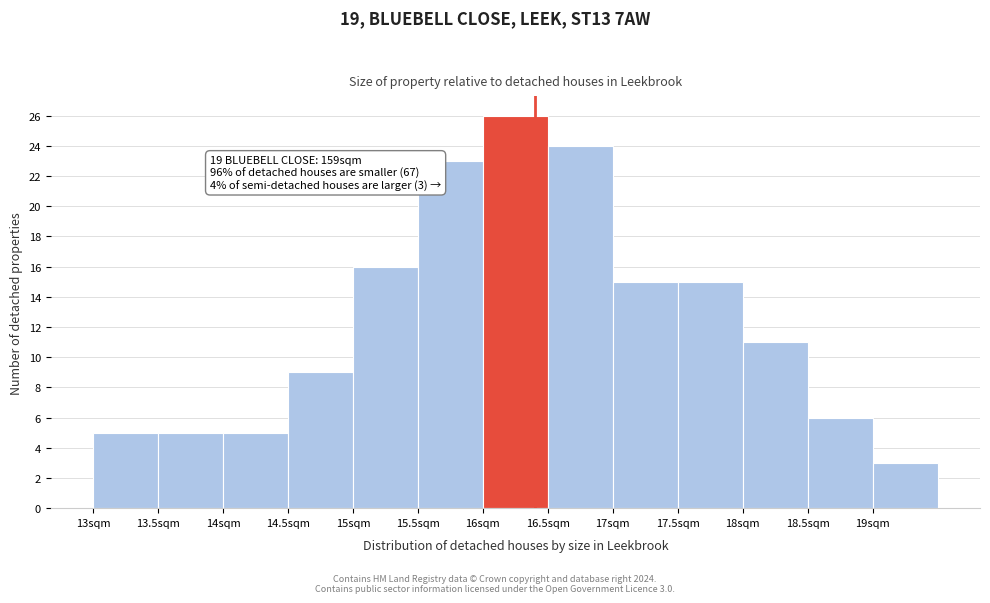

Which range on the x-axis has the tallest bar?

16.0 to 16.5